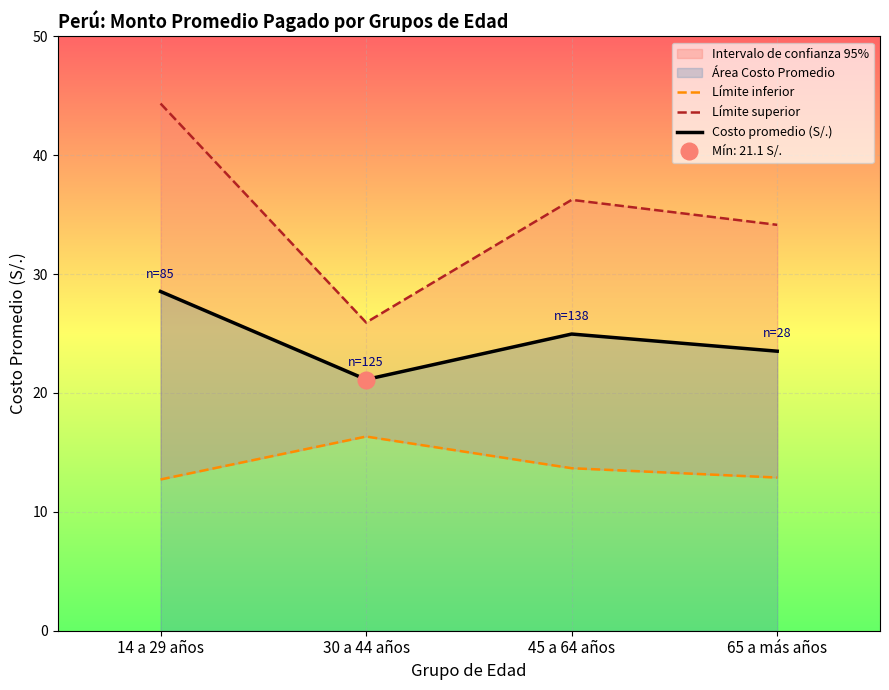

True or false: Límite superior and Costo promedio (S/.) cross at least once.

False